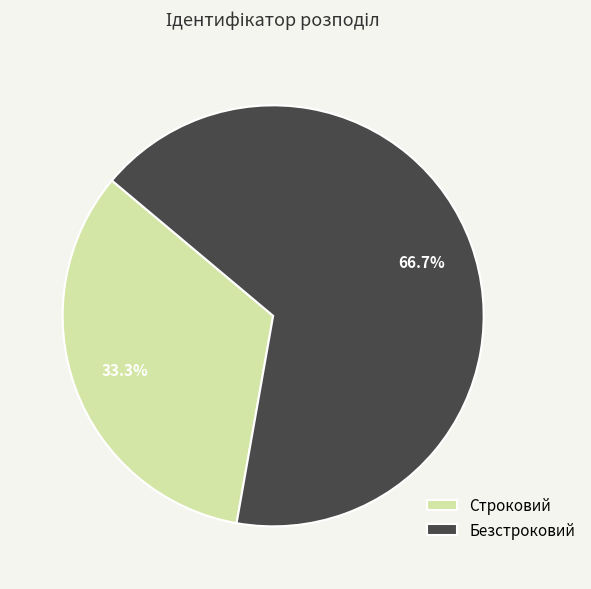

Rank the categories by value from lowest to highest.

Строковий, Безстроковий